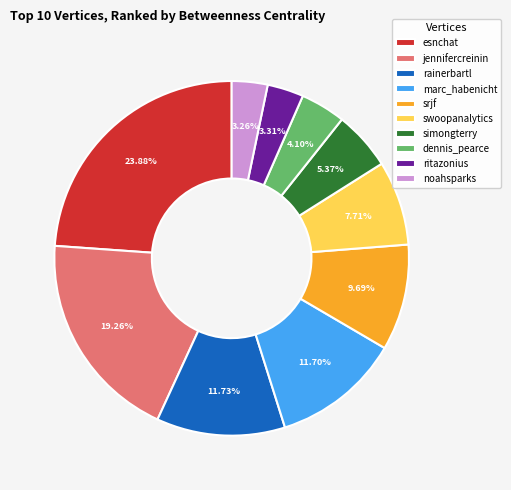

Combined, what portion of the pie is jennifercreinin and esnchat?

43.1%